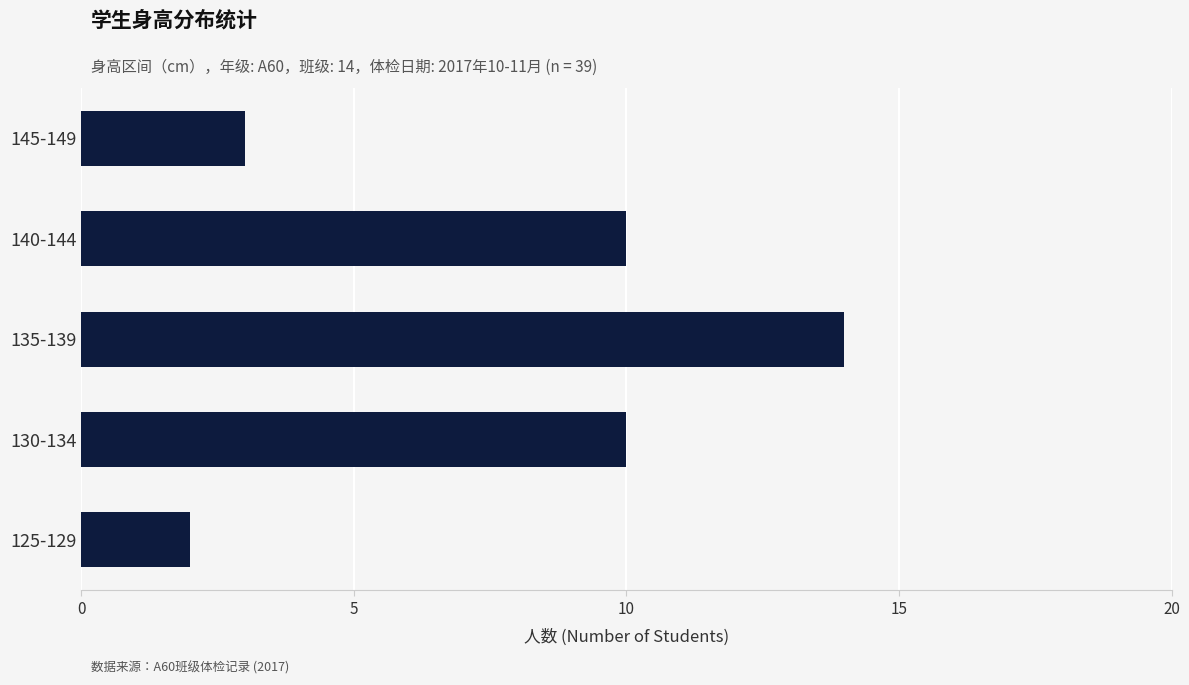

What value does the data have at 140-144?

10